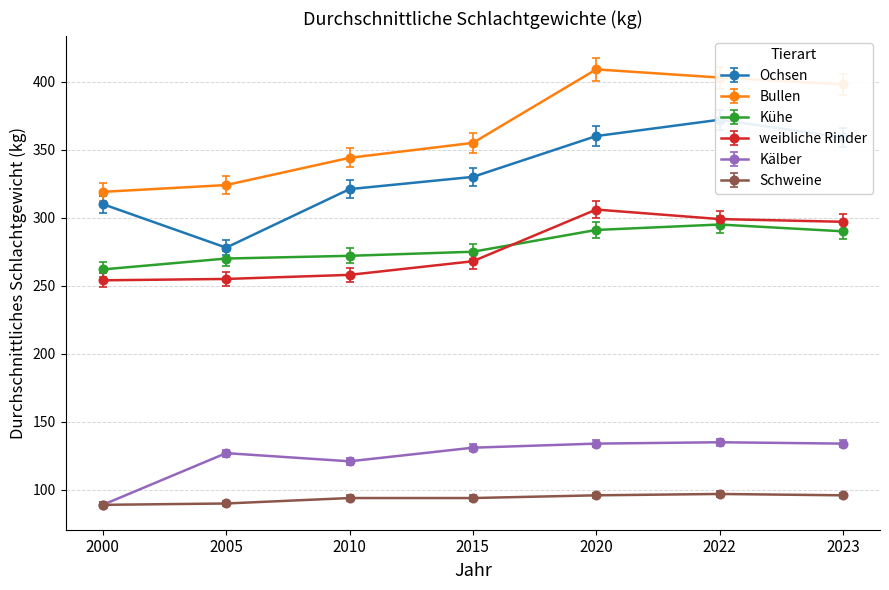

What is the maximum value shown in the chart?

409.0